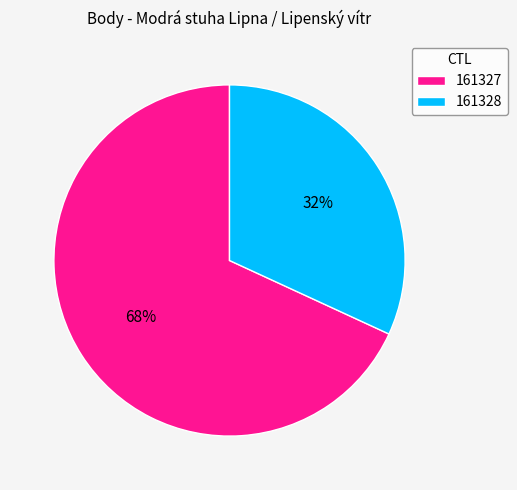

What percentage is the 161327 slice, to the nearest percent?

68%